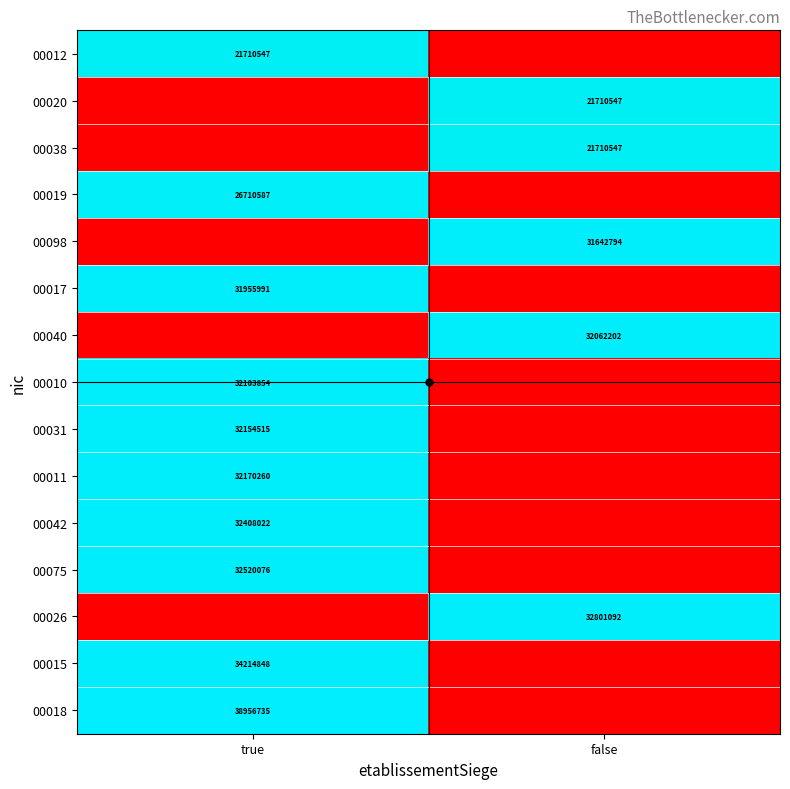

At which category is the sum across all series the highest?

true